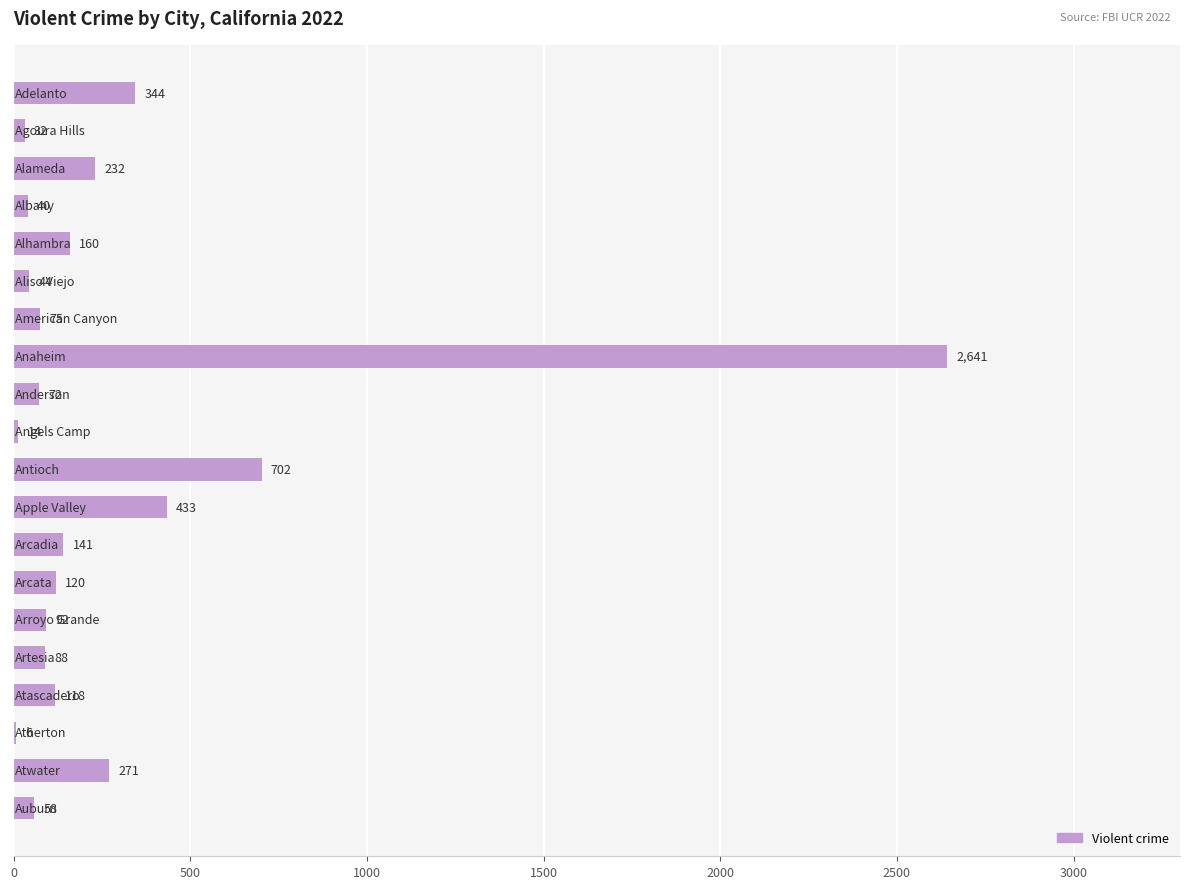

What is the sum of all values?

5683